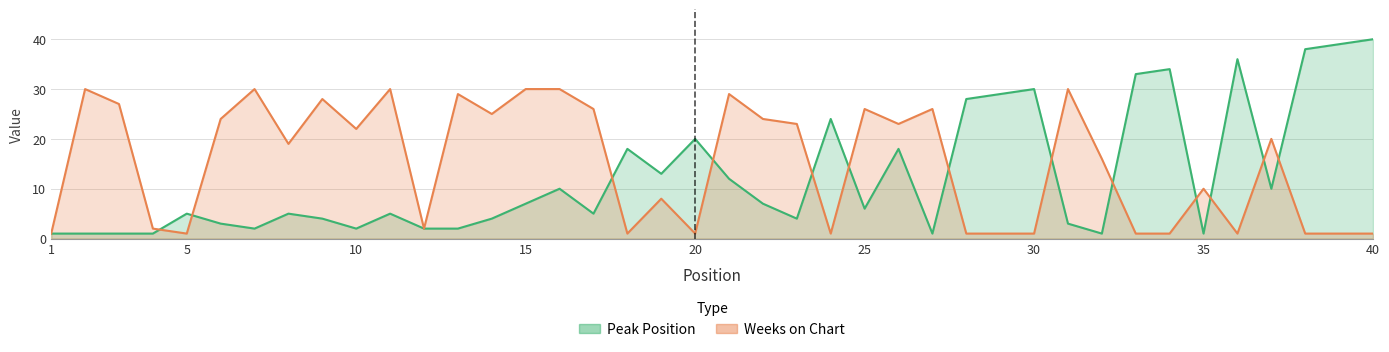

Reading left to right, extract all data points from this chart.

Peak Position: 1	1	1	1	5	3	2	5	4	2	5	2	2	4	7	10	5	18	13	20	12	7	4	24	6	18	1	28	29	30	3	1	33	34	1	36	10	38	39	40
Weeks on Chart: 1	30	27	2	1	24	30	19	28	22	30	2	29	25	30	30	26	1	8	1	29	24	23	1	26	23	26	1	1	1	30	16	1	1	10	1	20	1	1	1